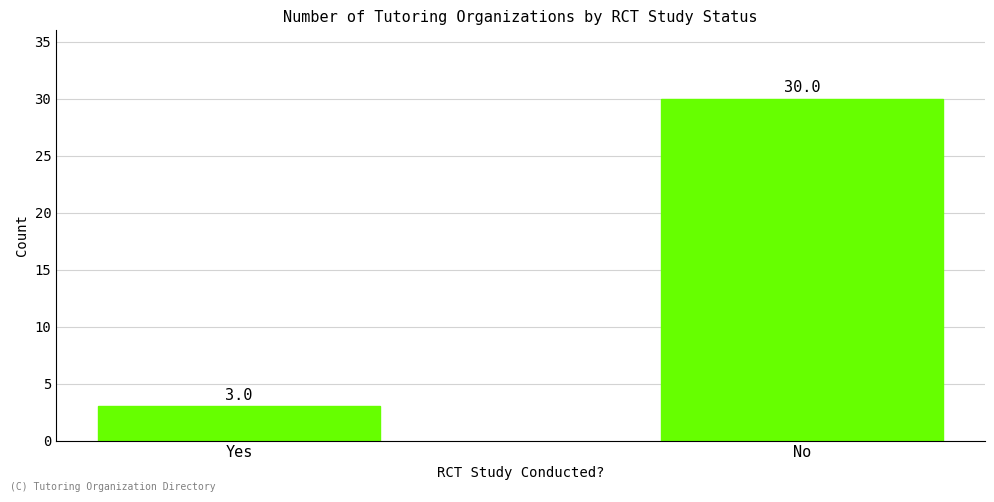

Rank the categories by value from lowest to highest.

Yes, No